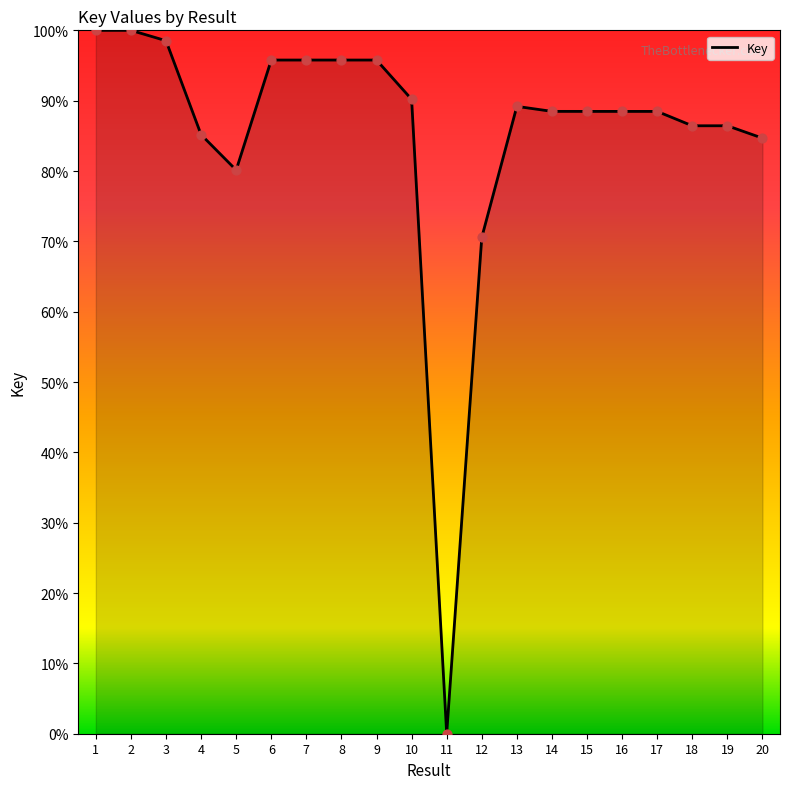

What is the change in value from 5 to 15?

+8.3